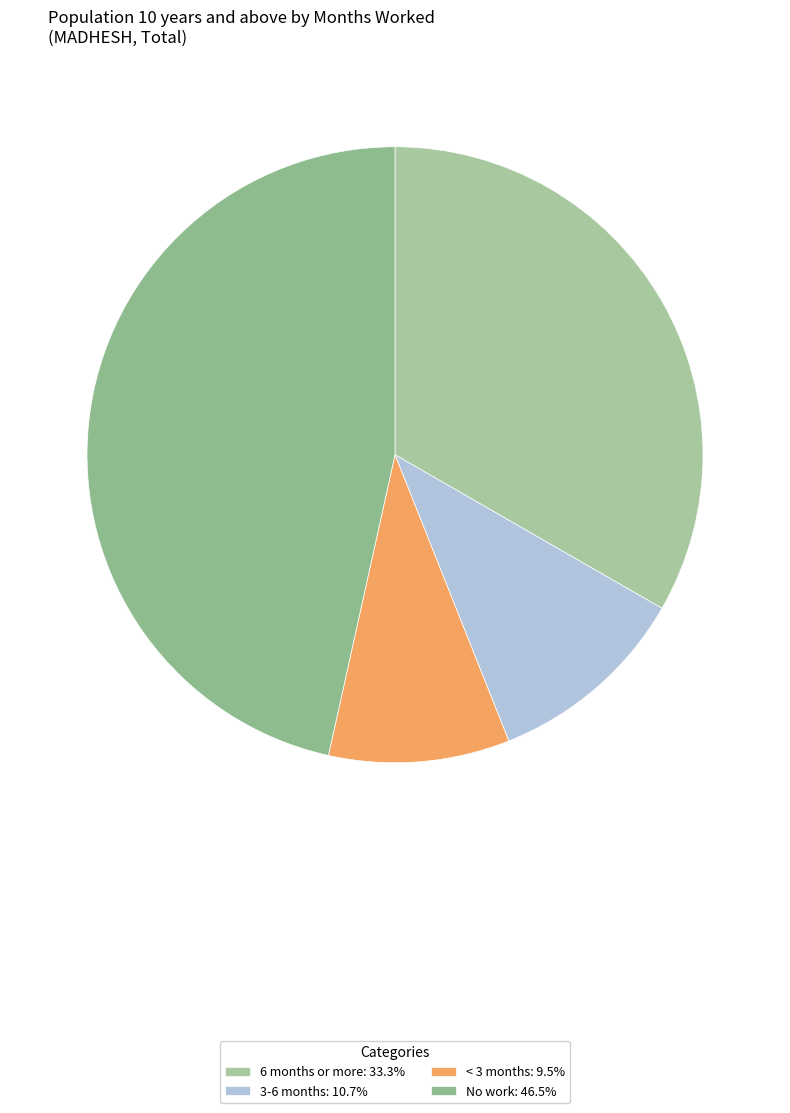

Is it true that < 3 months is 18% of the pie?

False